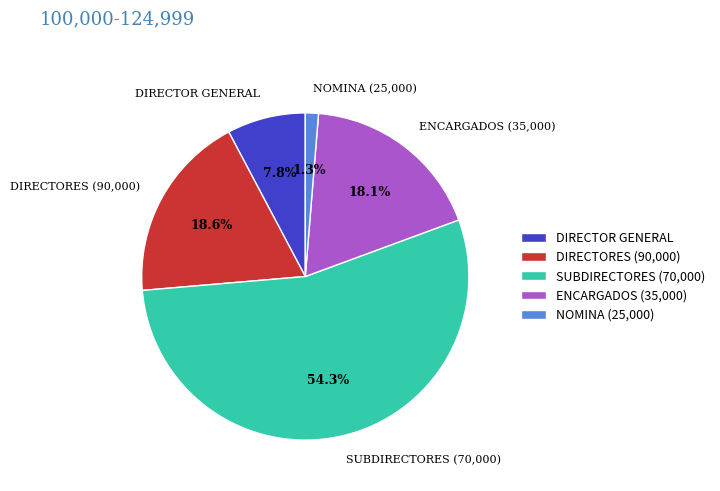

Is SUBDIRECTORES (70,000) the majority of the pie?

Yes